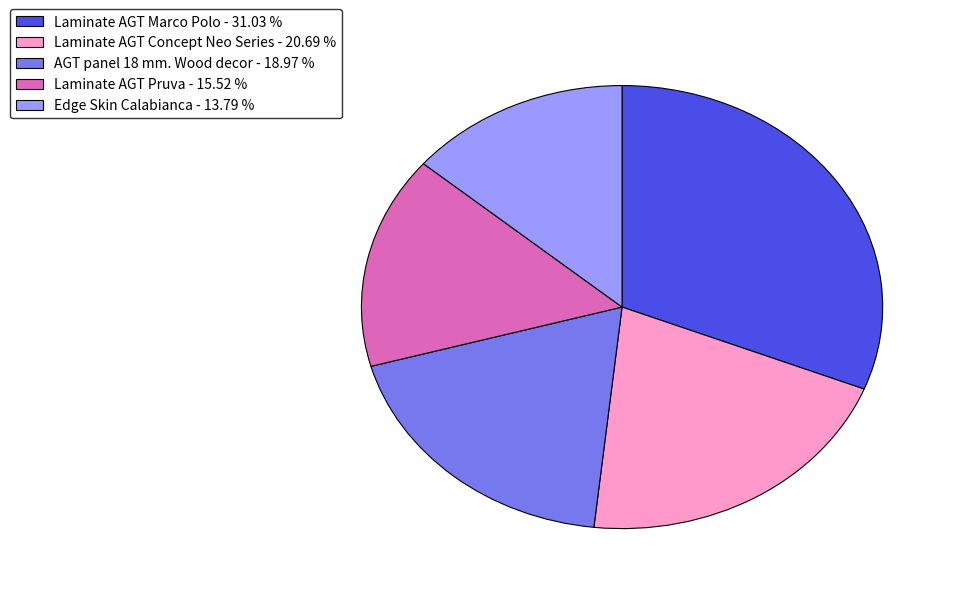

Is there any slice that represents more than half of the pie?

No